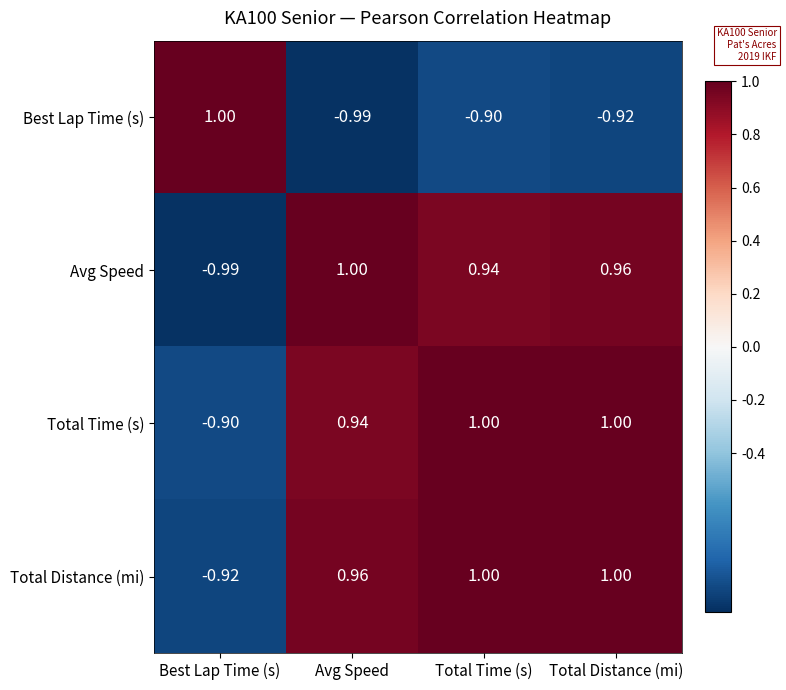

Between Best Lap Time (s) and Total Distance (mi), which series saw the biggest shift?

Avg Speed